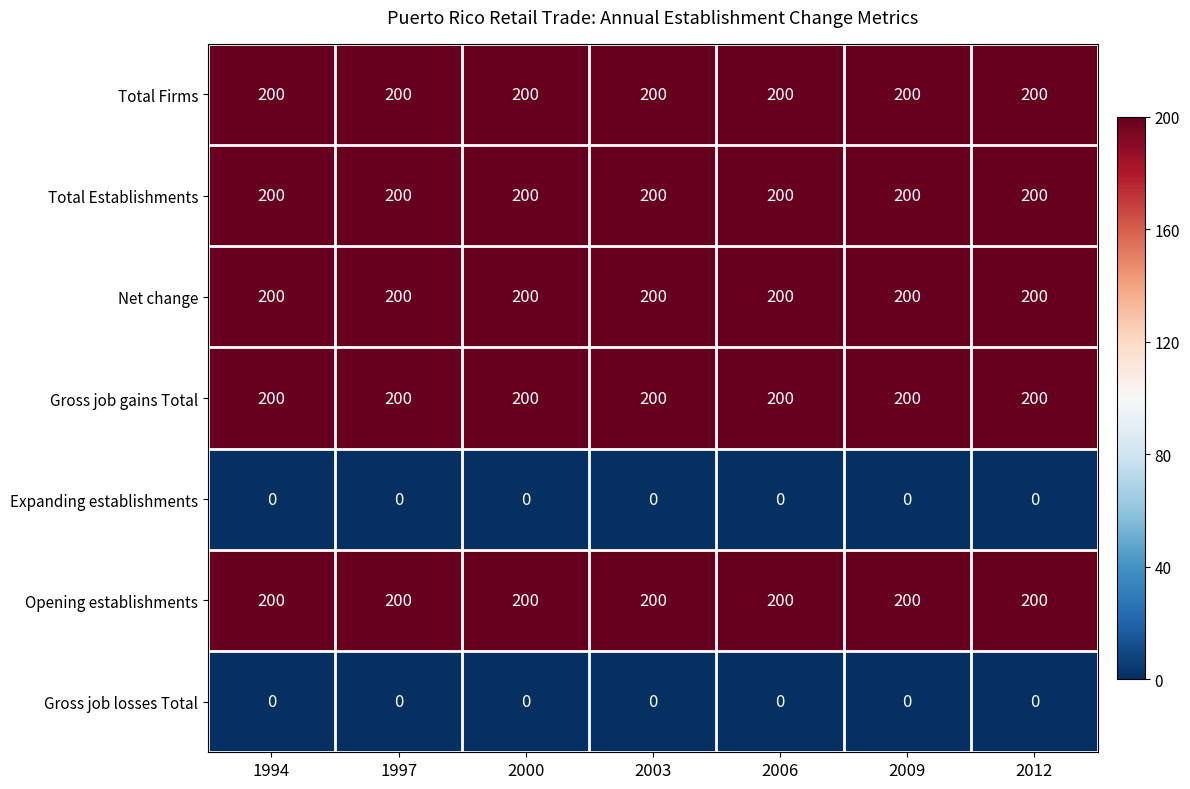

What is the greatest value displayed?

200